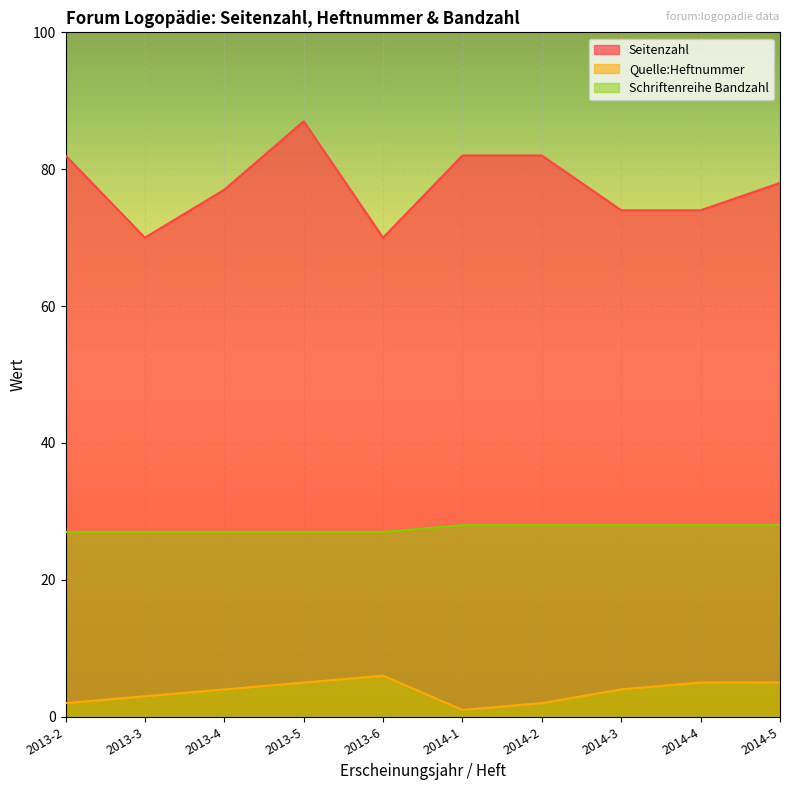

At how many categories does at least one series exceed 81?

4